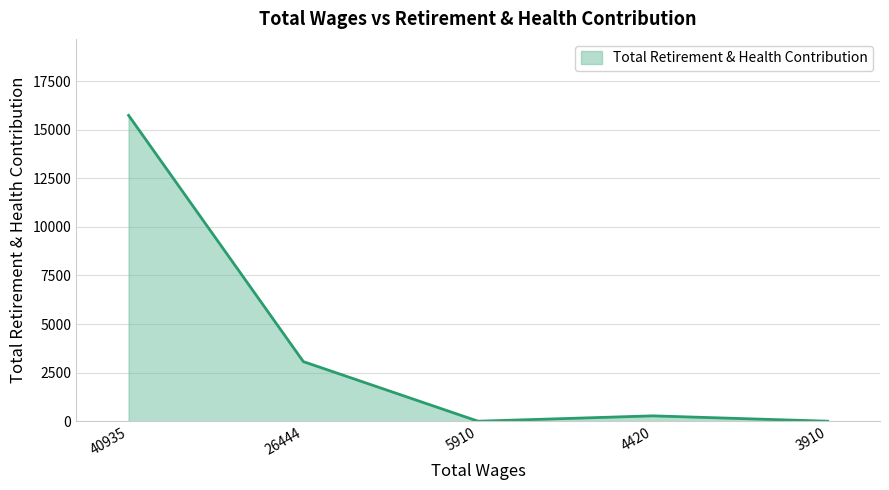

How many interior local valleys (lower than both neighbors) does the data have?

1